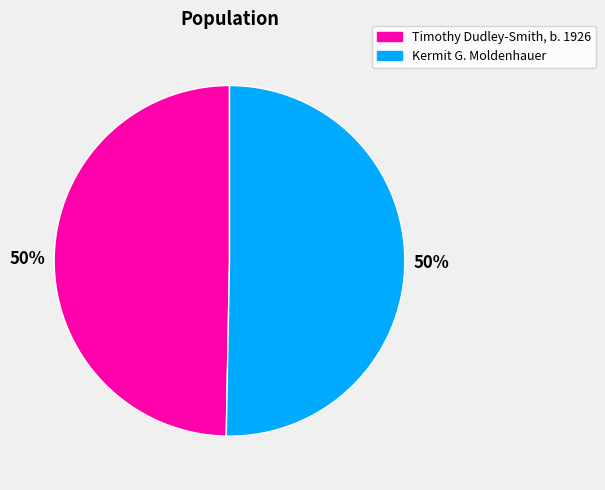

To the nearest percent, what percentage of the pie is Timothy Dudley-Smith, b. 1926?

50%